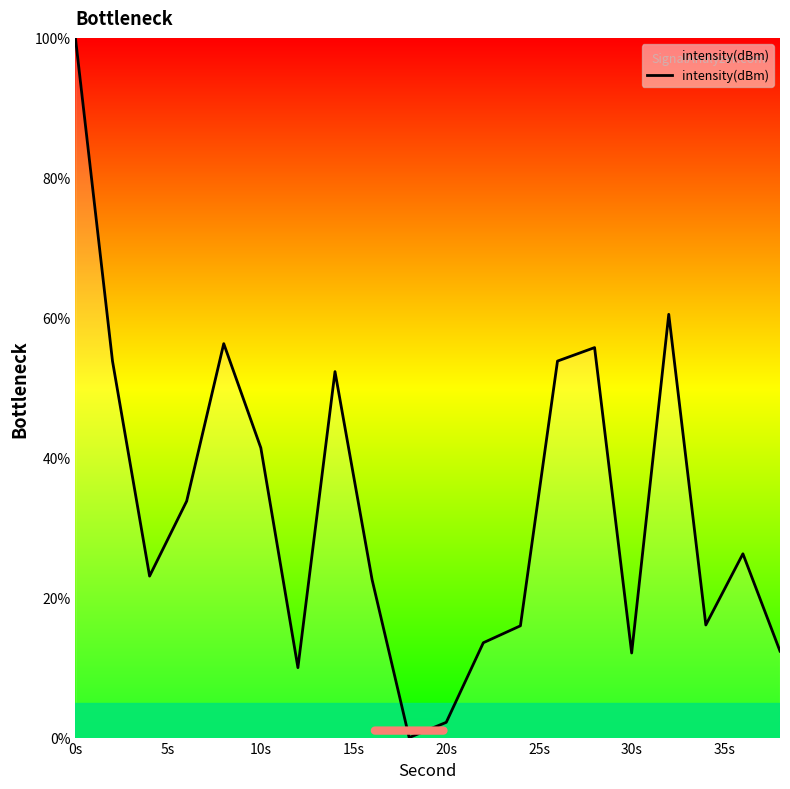

What is the greatest value displayed?

100.0